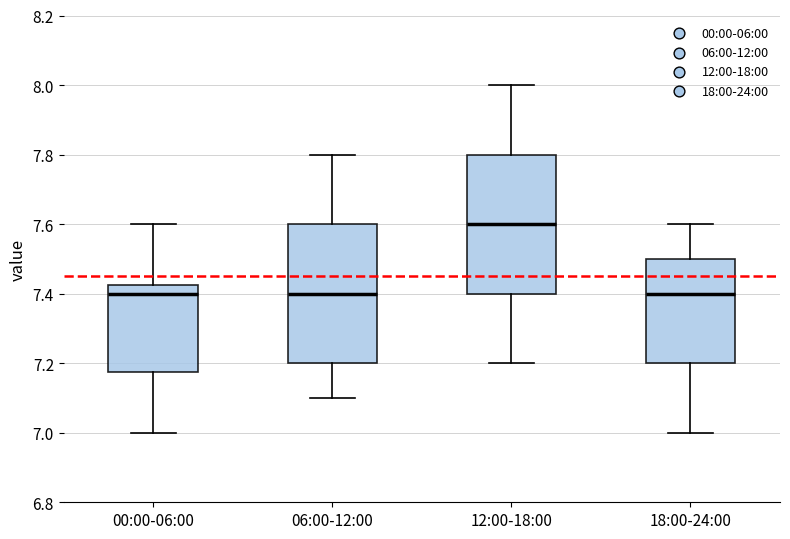

Which box's median line is the highest?

12:00-18:00